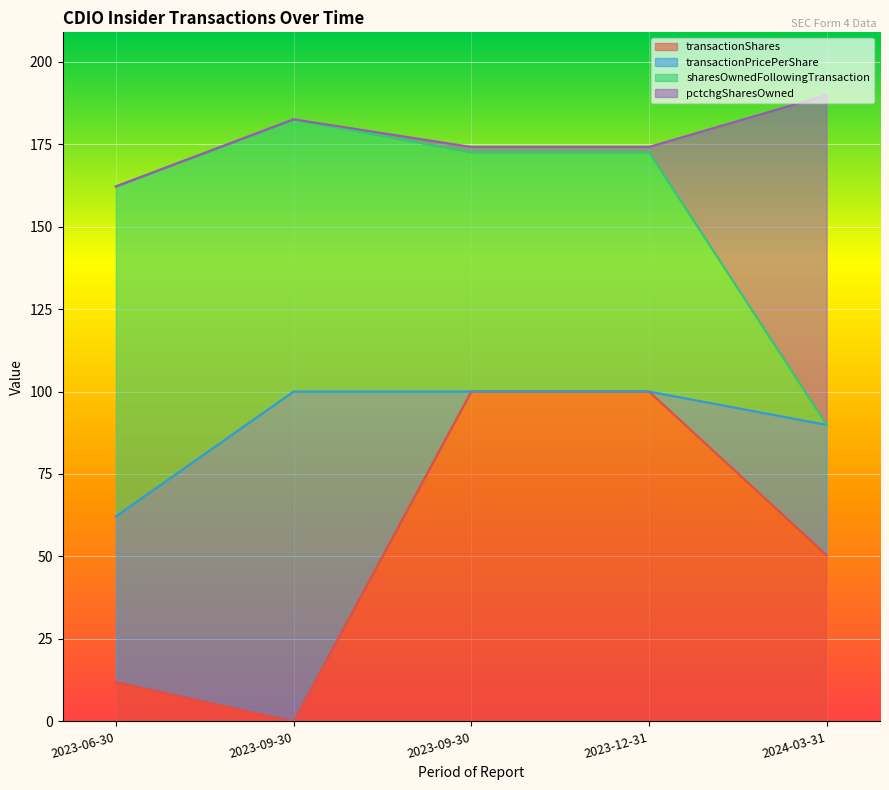

Does the chart display data point markers on the line(s)?

No